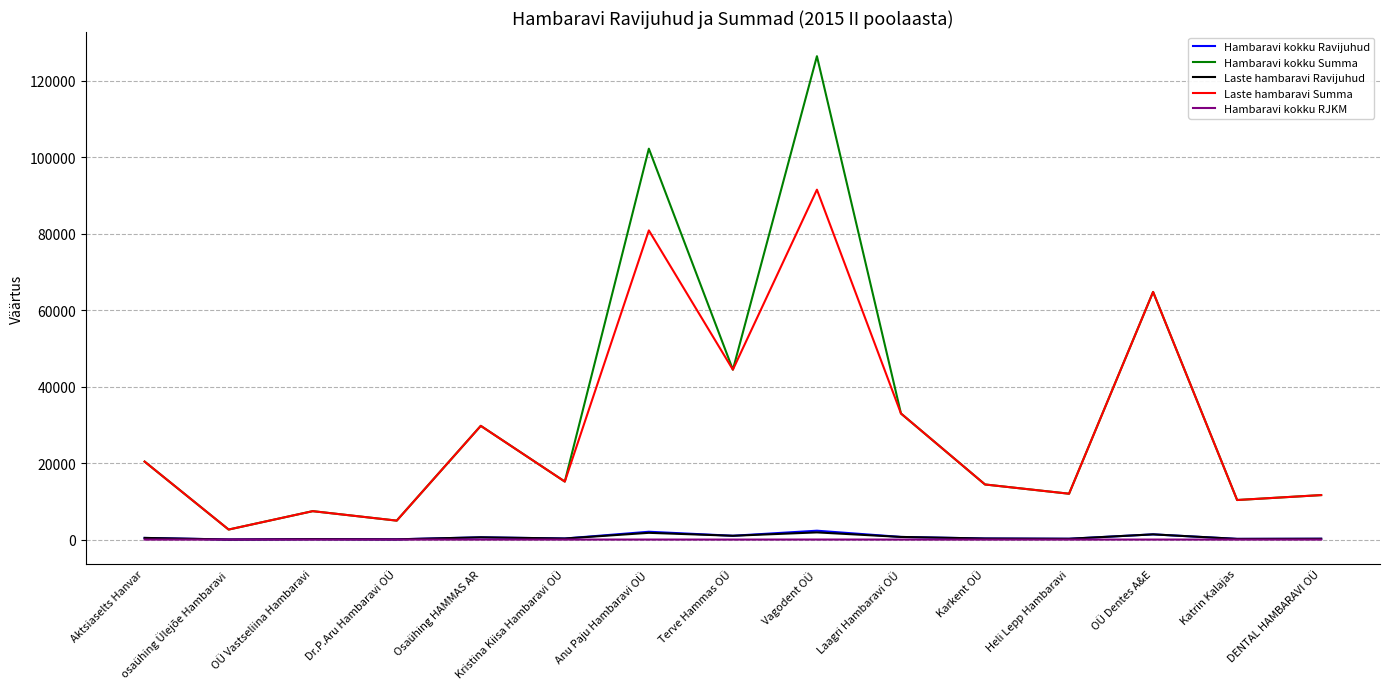

At which label is Laste hambaravi Summa closest to 47099?

Terve Hammas OÜ